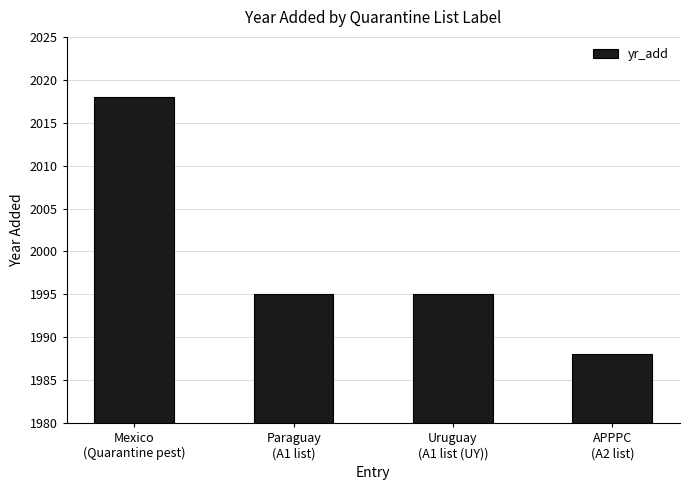

Reading left to right, list all the values displayed in this chart.

2018	1995	1995	1988